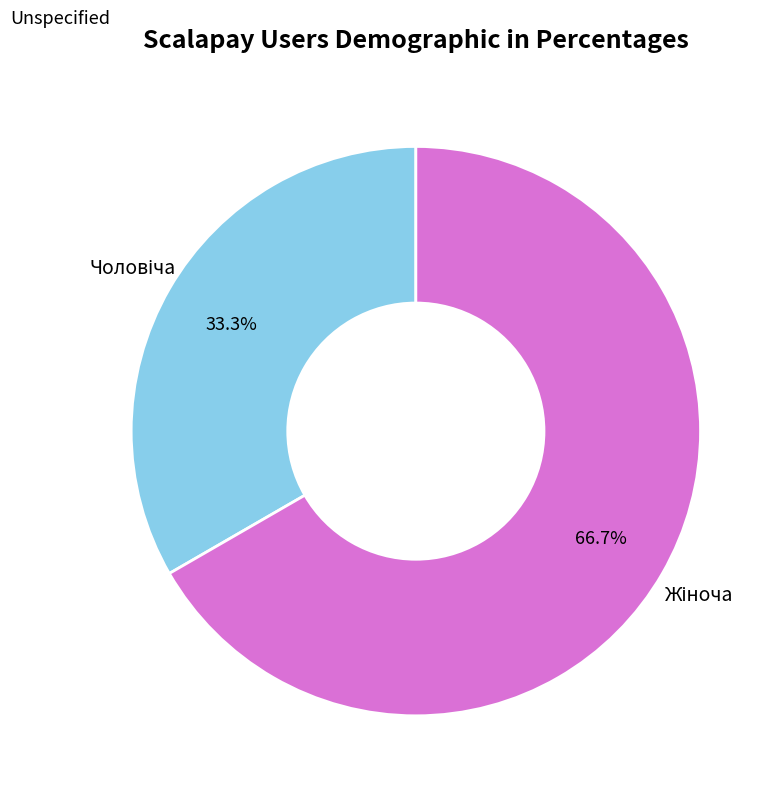

Does any single category account for the majority?

Yes